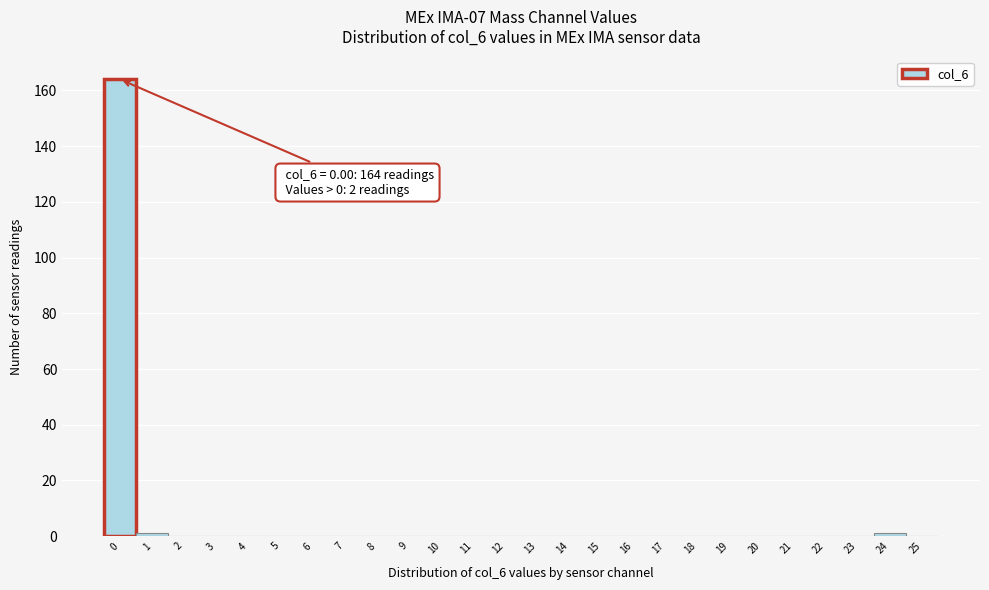

Which range on the x-axis has the tallest bar?

-0.5 to 0.5